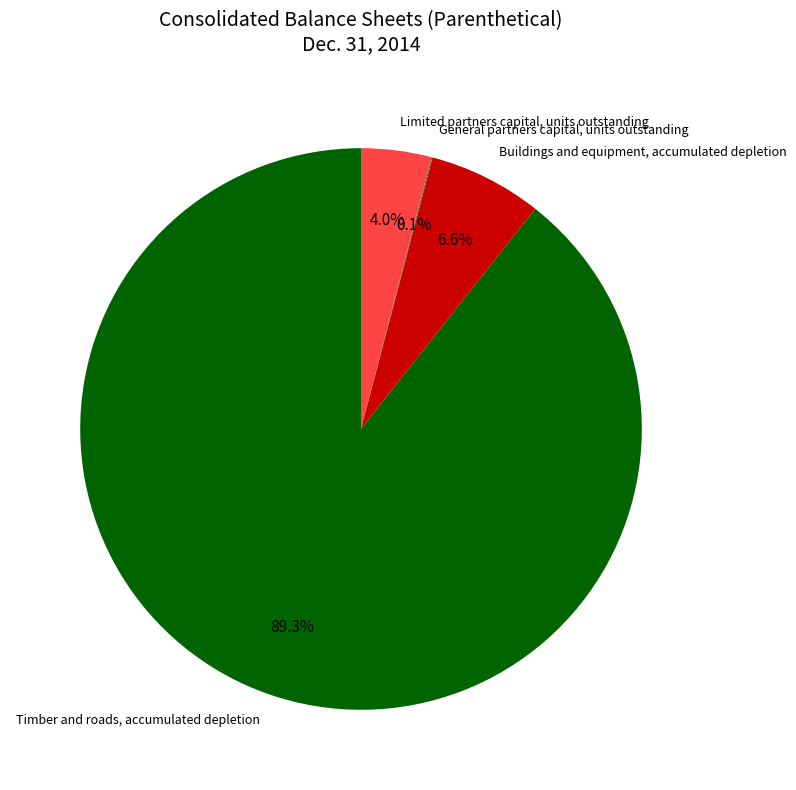

What is the majority slice?

Timber and roads, accumulated depletion